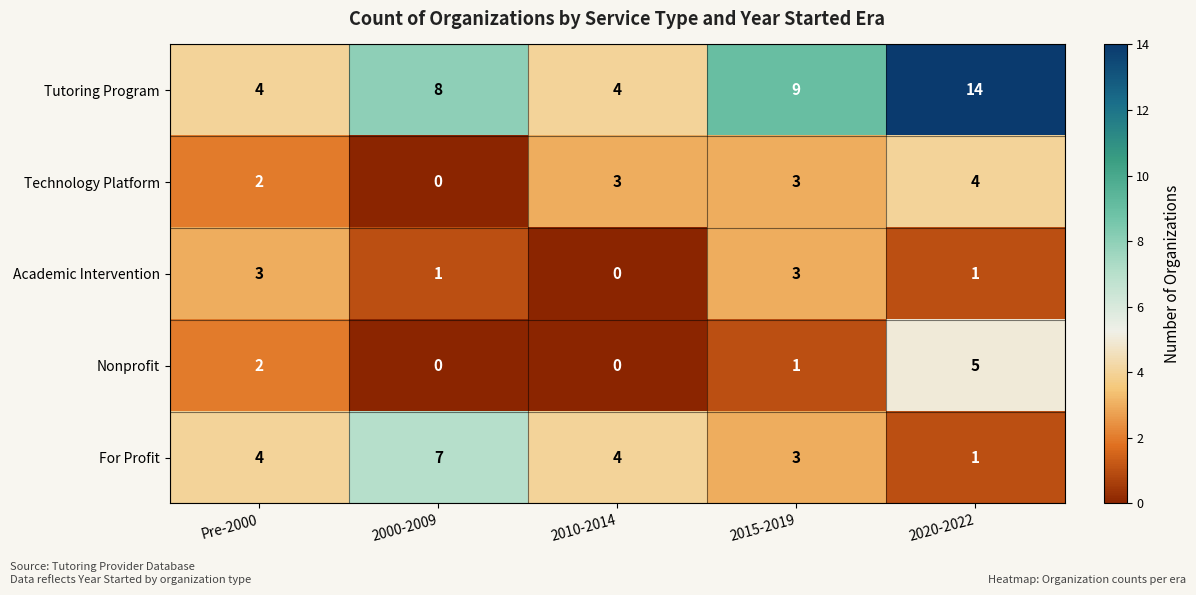

How many data points does each series have?

5